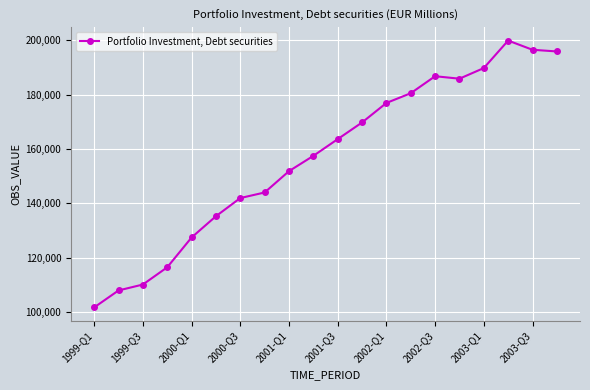

What is the value of the 12th point from the left?

169791